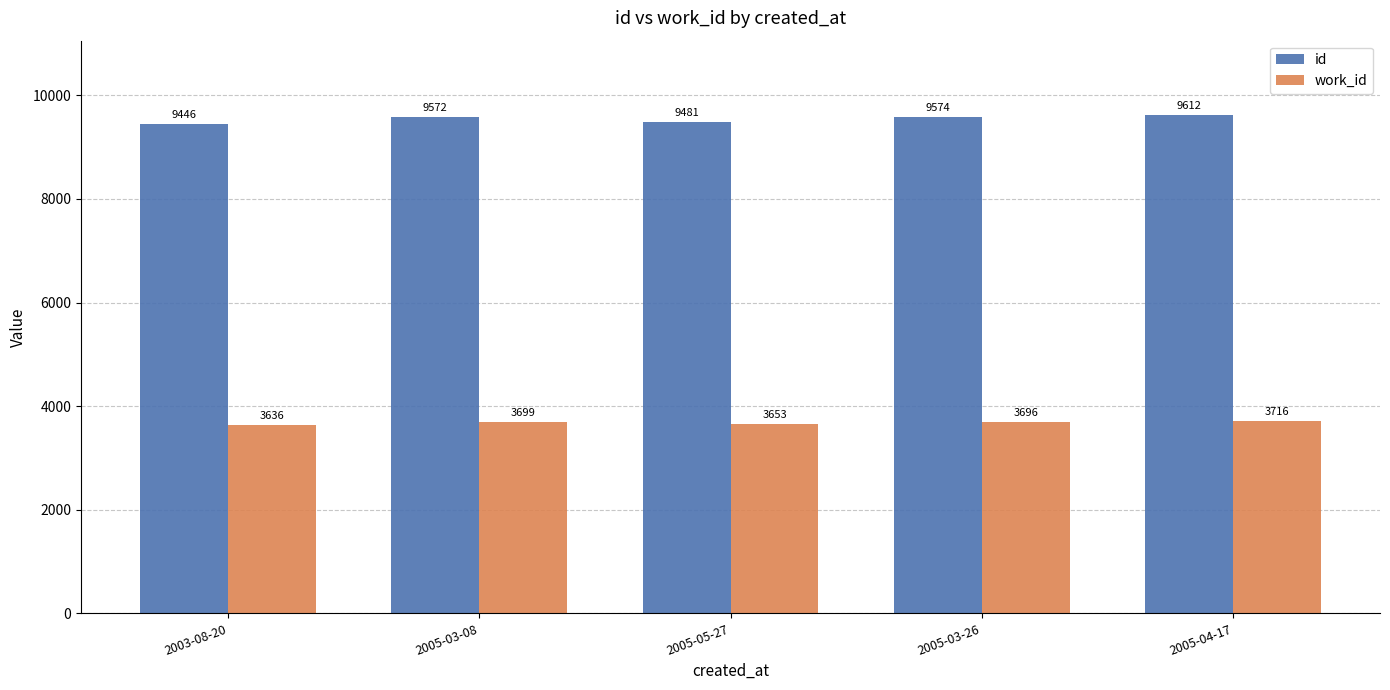

The id series shows 15139.6 at 2003-08-20. True or false?

False